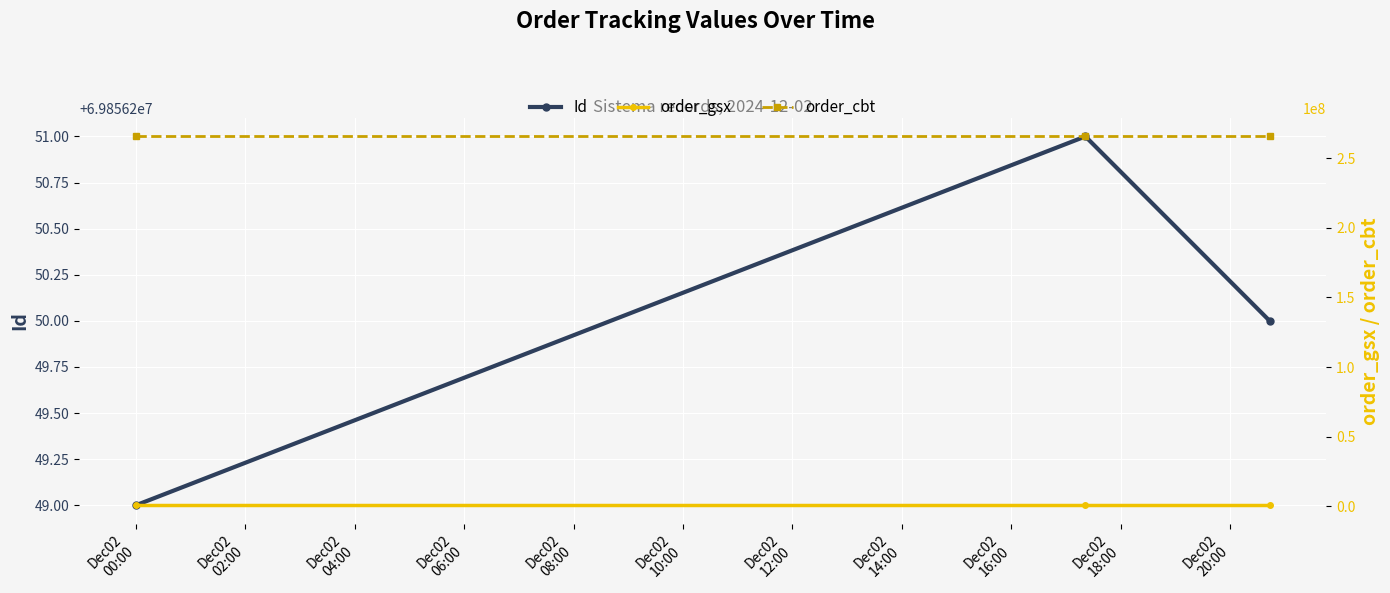

Which series changed the most between Dec02
00:00 and Dec02
04:00?

Id